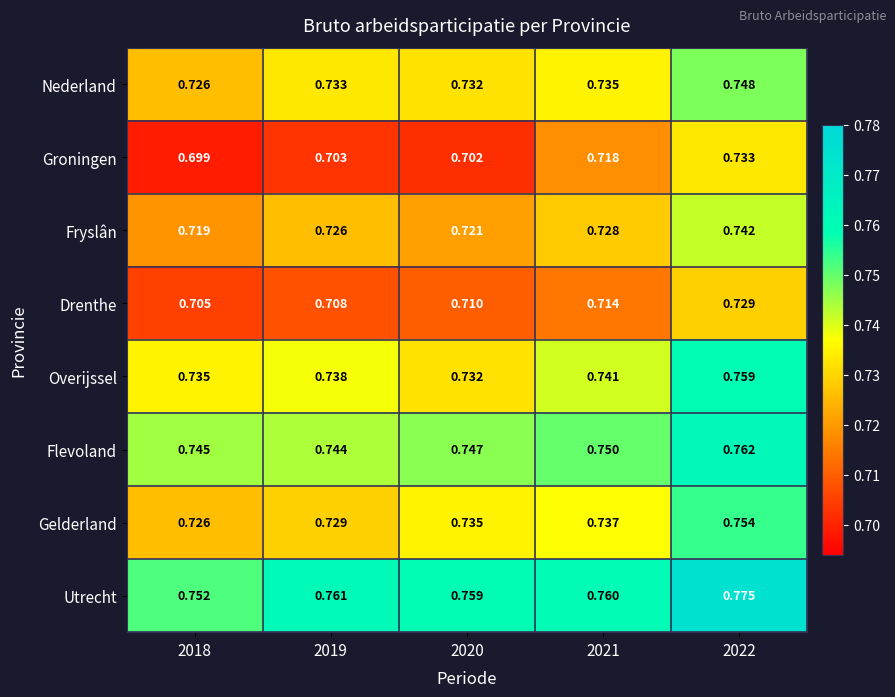

List the series in order of their peak value, highest first.

Utrecht, Flevoland, Overijssel, Gelderland, Nederland, Fryslân, Groningen, Drenthe